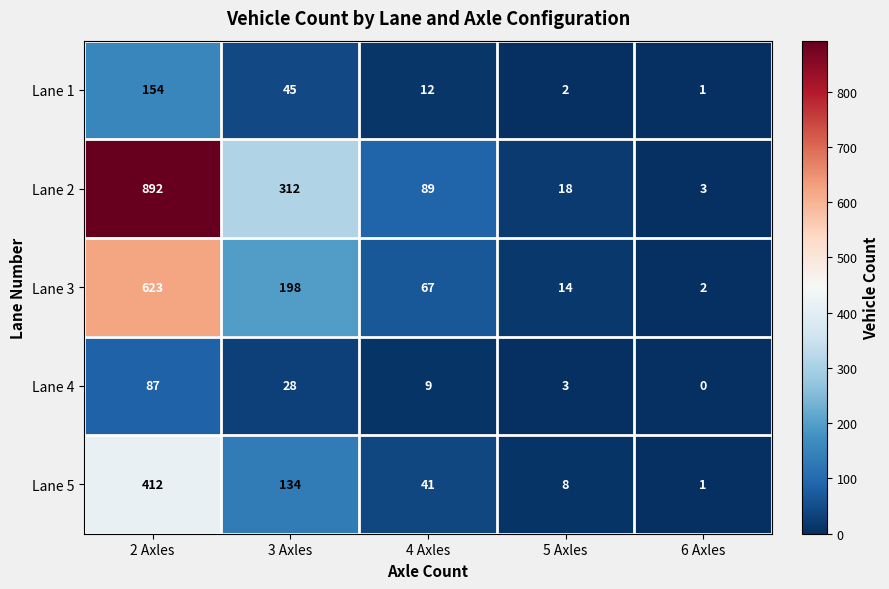

Reading left to right, list all the values displayed in this chart.

Lane 1: 2 Axles=154	3 Axles=45	4 Axles=12	5 Axles=2	6 Axles=1
Lane 2: 2 Axles=892	3 Axles=312	4 Axles=89	5 Axles=18	6 Axles=3
Lane 3: 2 Axles=623	3 Axles=198	4 Axles=67	5 Axles=14	6 Axles=2
Lane 4: 2 Axles=87	3 Axles=28	4 Axles=9	5 Axles=3	6 Axles=0
Lane 5: 2 Axles=412	3 Axles=134	4 Axles=41	5 Axles=8	6 Axles=1